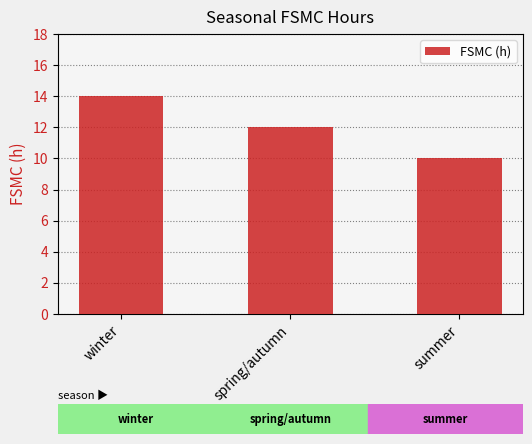

What is the approximate value at spring/autumn?

12